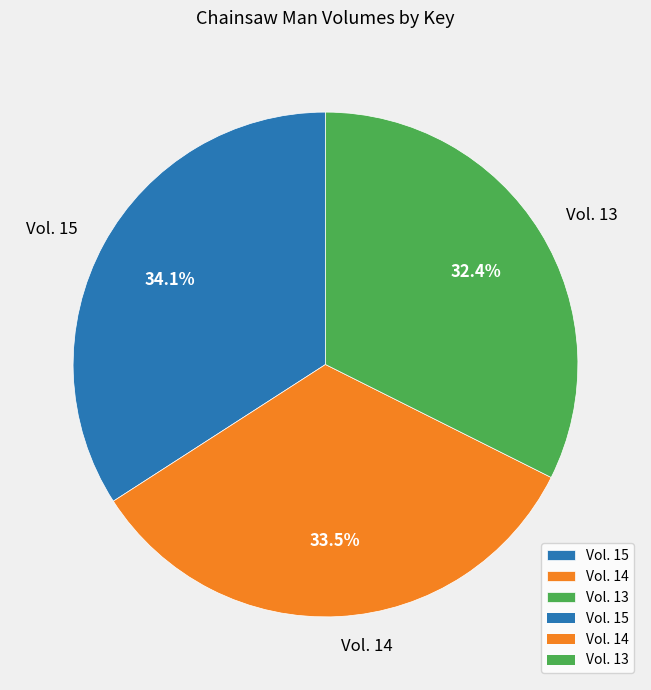

True or false: Vol. 14 accounts for 45% of the total.

False